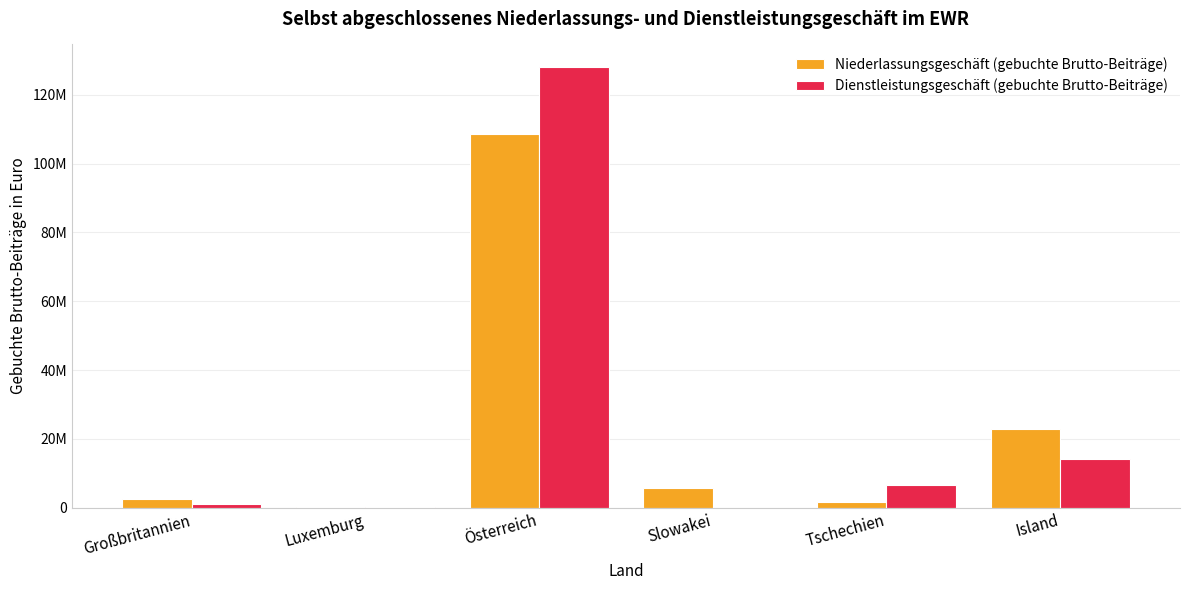

What is the total value across all series at Slowakei?

5652543